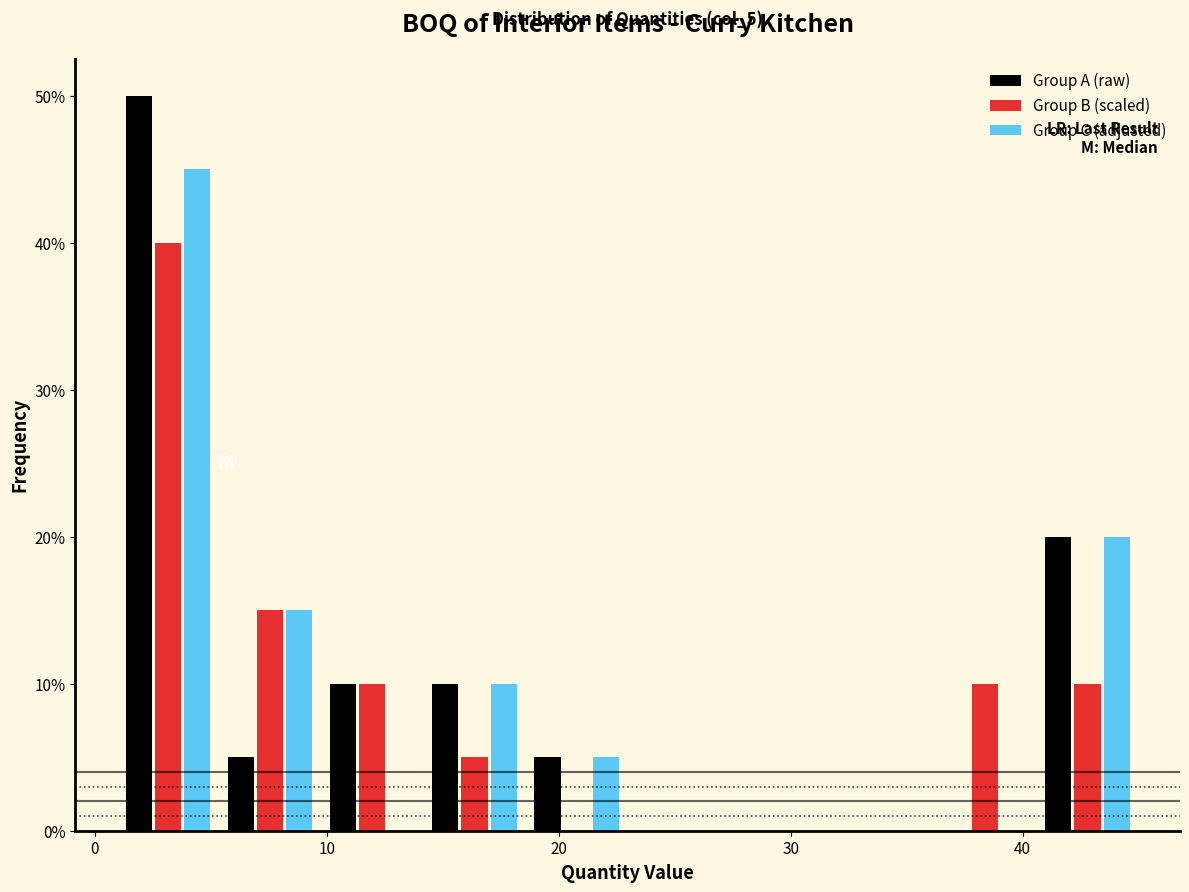

In the Group A (raw) series, which range on the x-axis has the tallest bar?

1 to 5